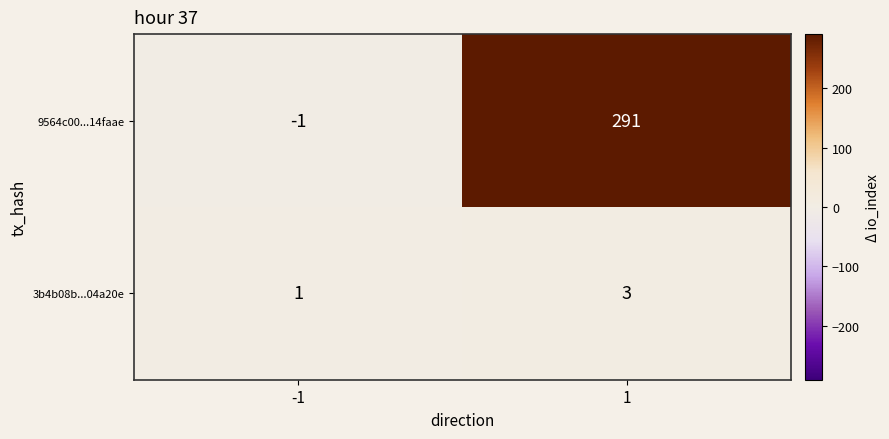

The value of 9564c00...14faae at 1 is 469. True or false?

False